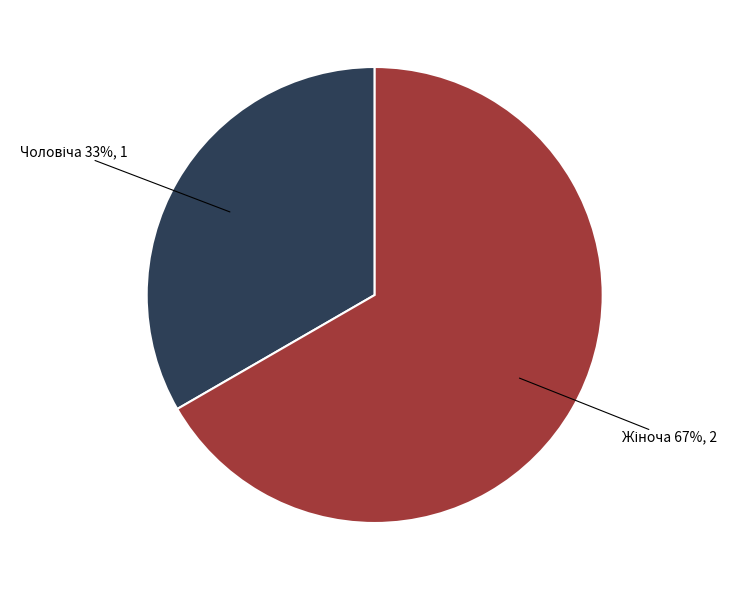

To the nearest percent, what is the average slice percentage?

50%